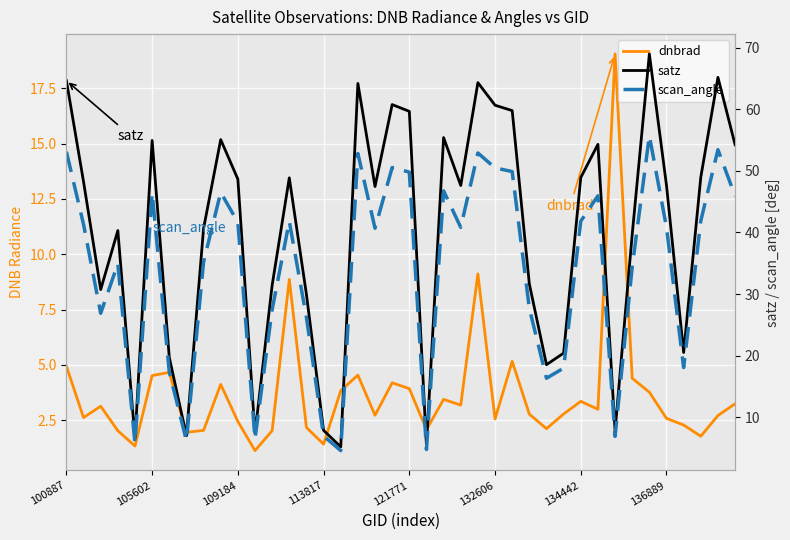

What is the average value of the dnbrad series?

3.7